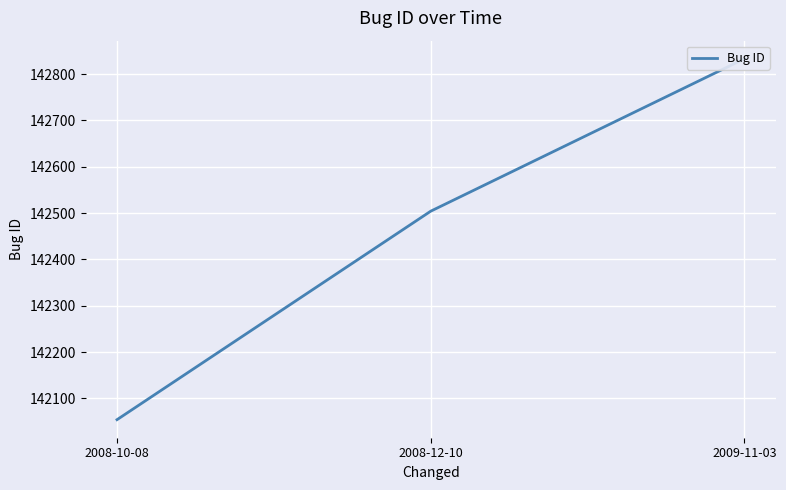

What is the label of the 3rd point from the right?

2008-10-08